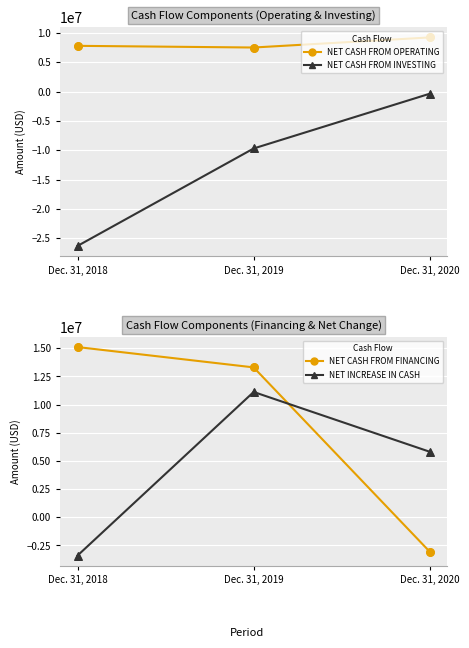

At how many categories does at least one series exceed -4899836?

3